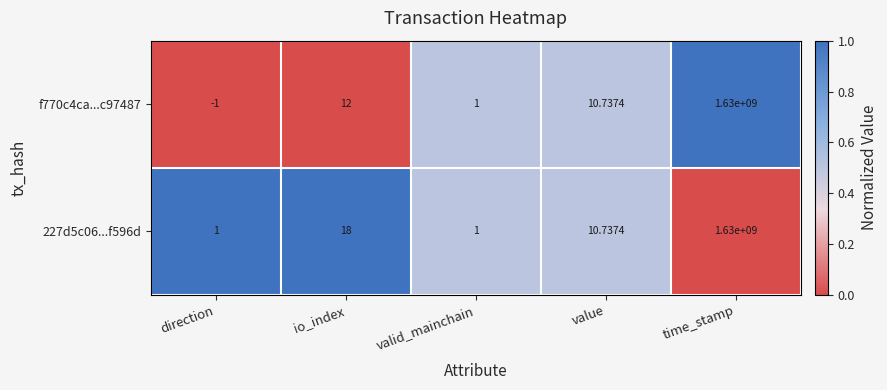

Where does the f770c4ca...c97487 series first go above 10?

io_index